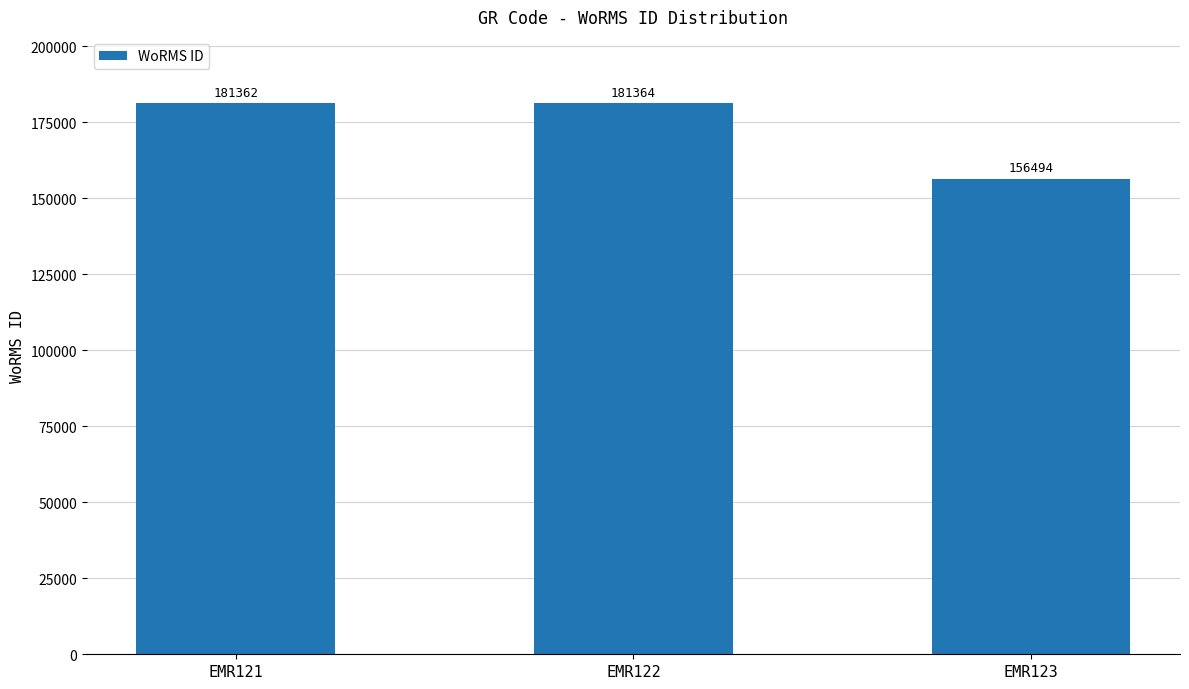

The value at EMR121 is 181362. True or false?

True